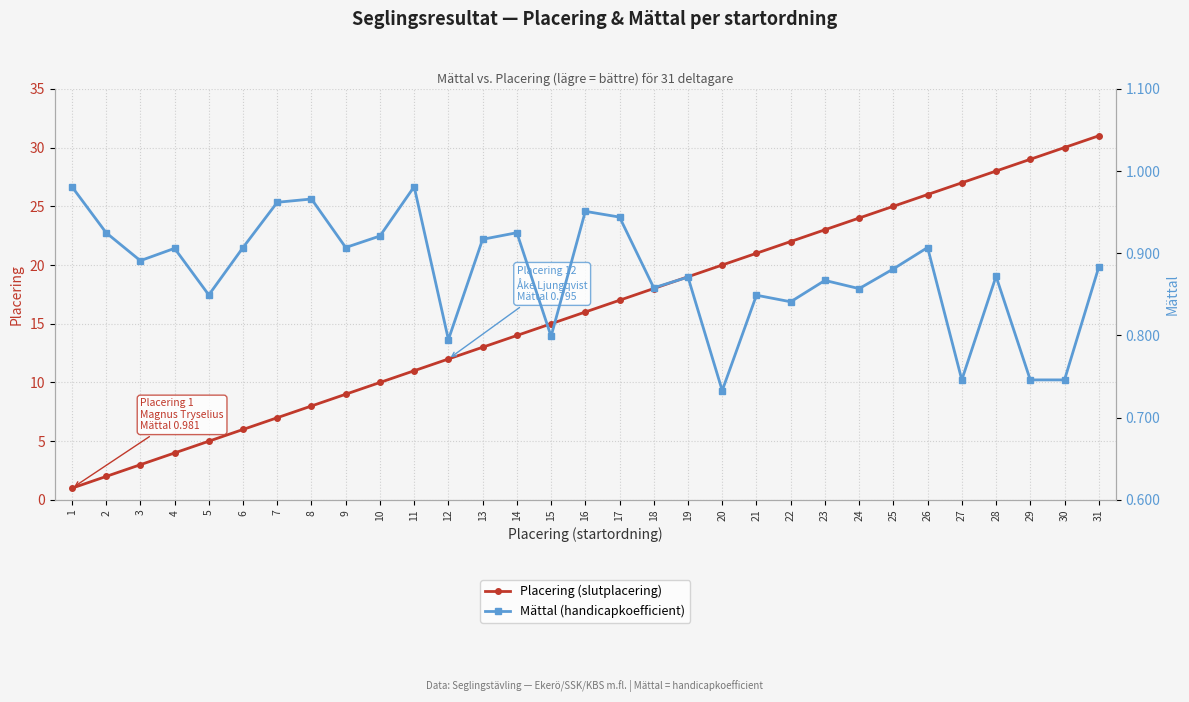

Which series has the largest total across all categories?

Placering (slutplacering)